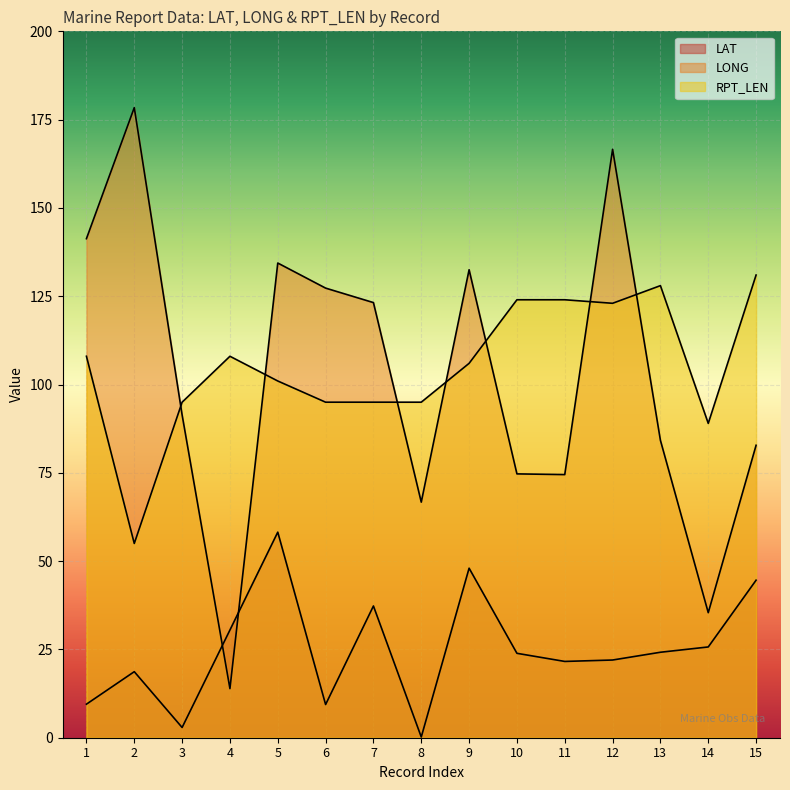

True or false: LONG has more than 1 interior local peaks.

True